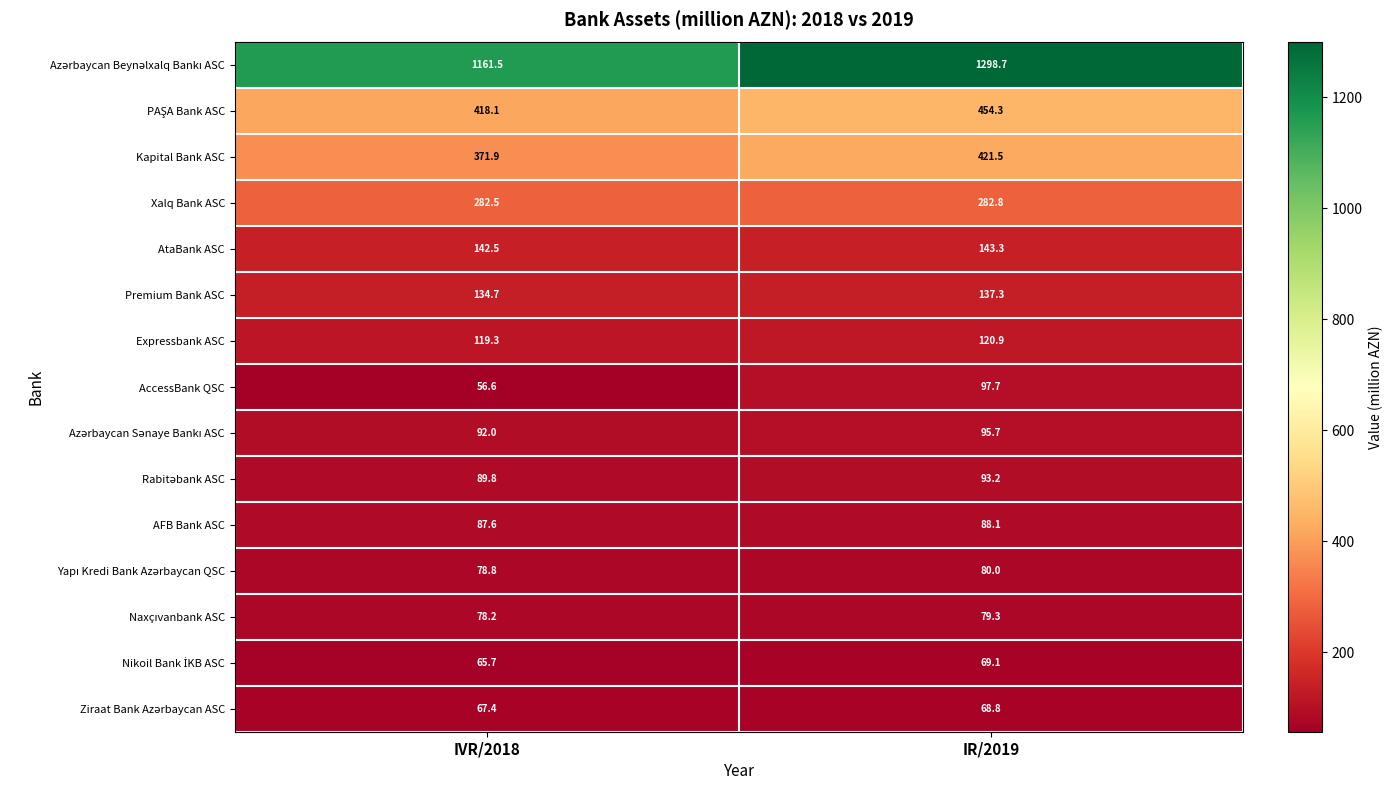

Is the value of Expressbank ASC at IVR/2018 greater than the value of Xalq Bank ASC at IVR/2018?

No